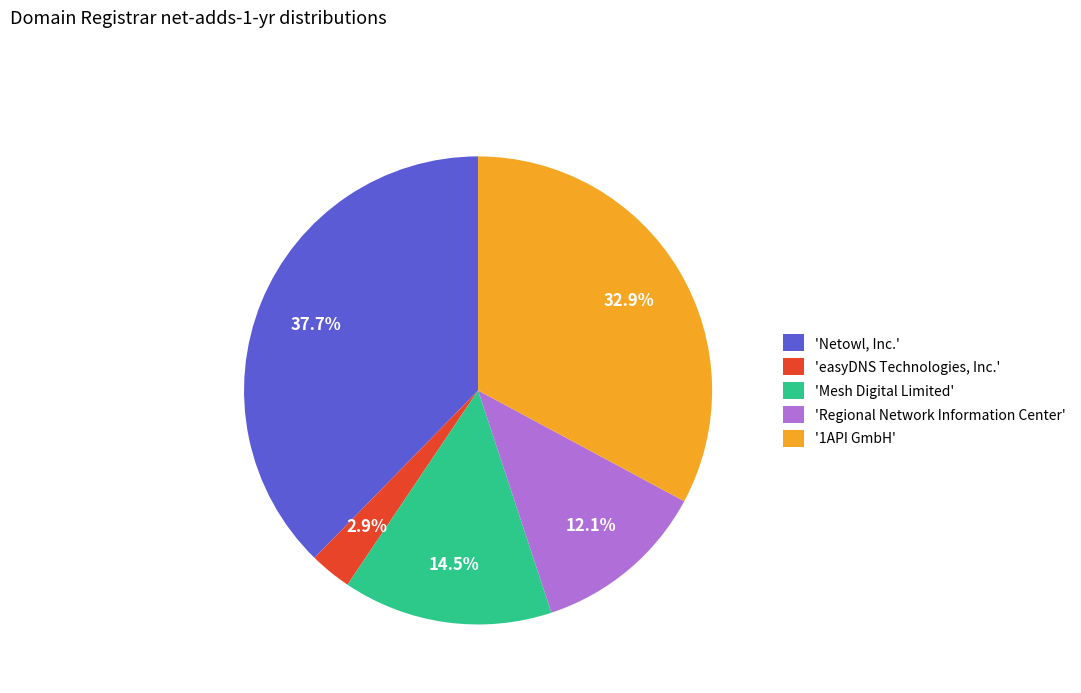

How many slices are in this pie chart?

5